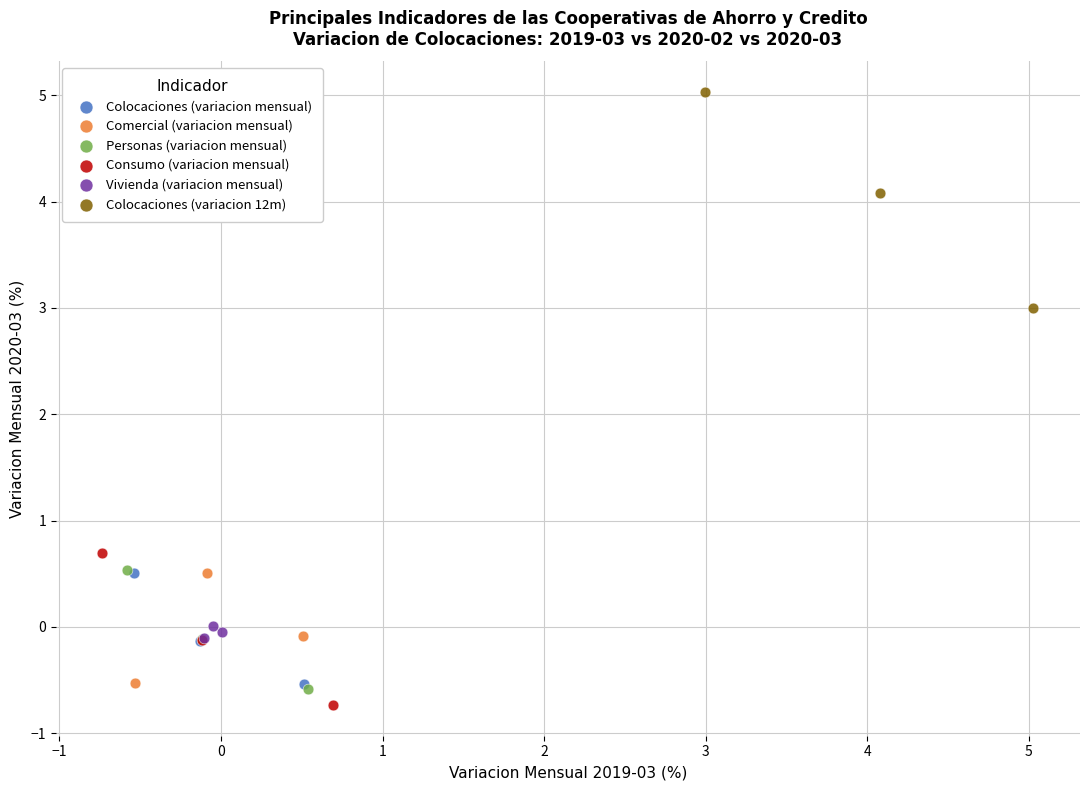

Which series reaches the maximum Y coordinate?

Colocaciones (variacion 12m)